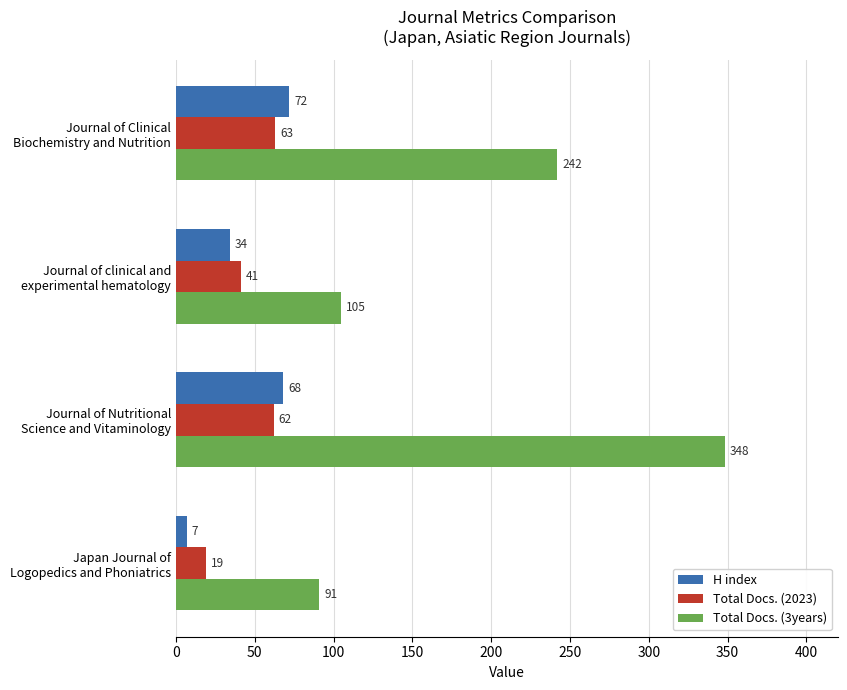

What is the sum of all H index values?

181